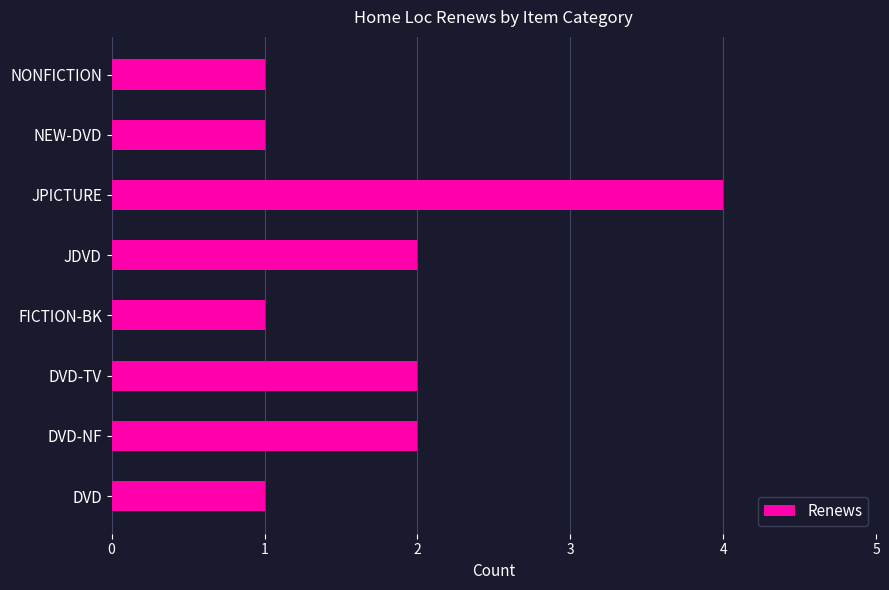

True or false: the data shows 0 at FICTION-BK.

False